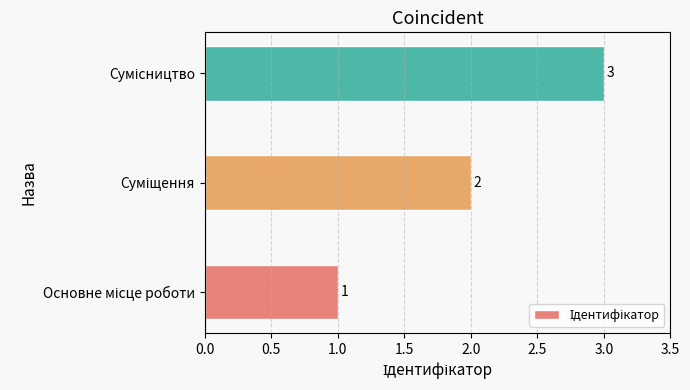

What is the greatest value displayed?

3